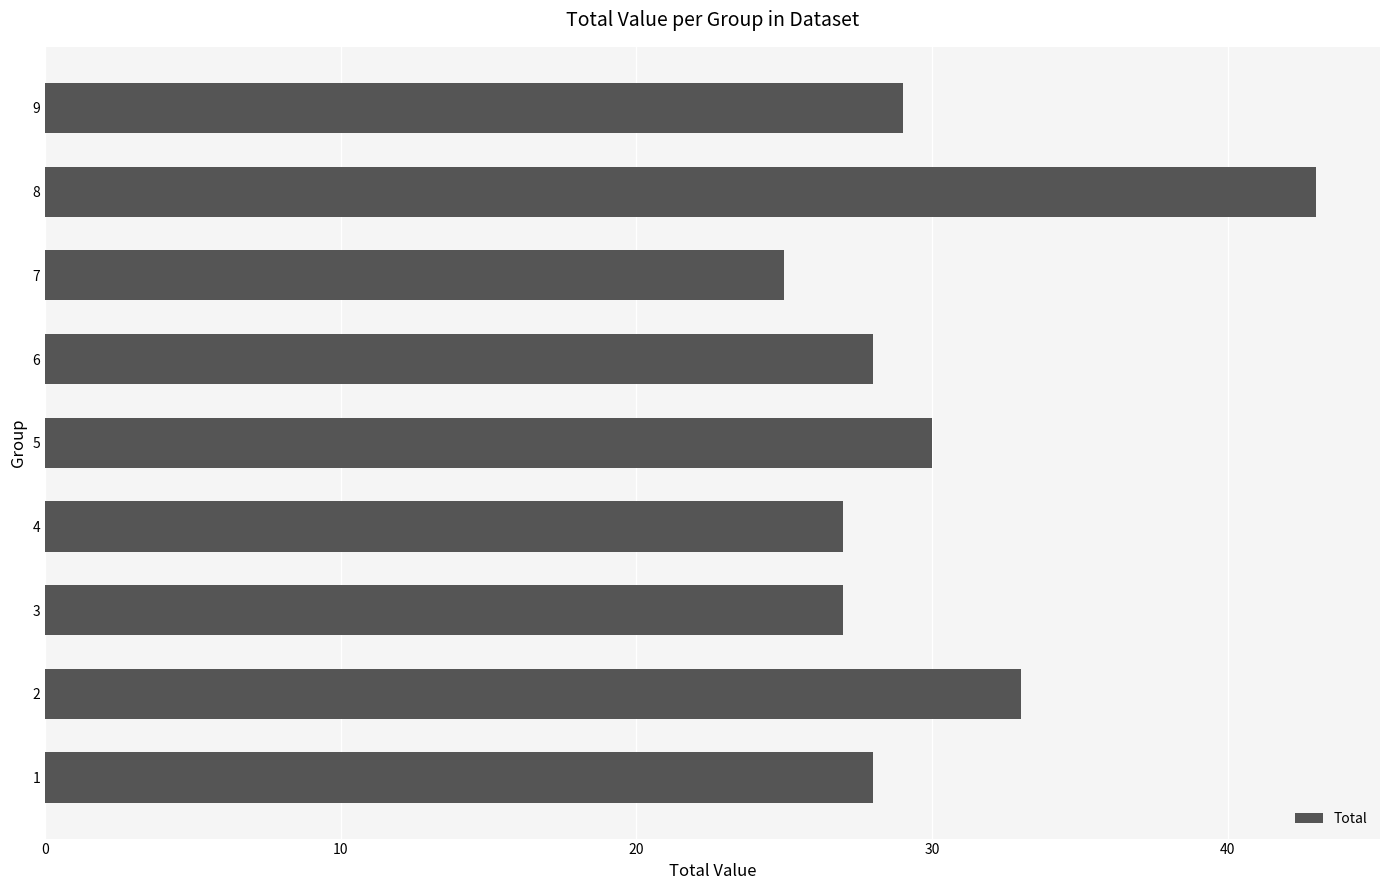

Where is the data nearest to the value 34?

2